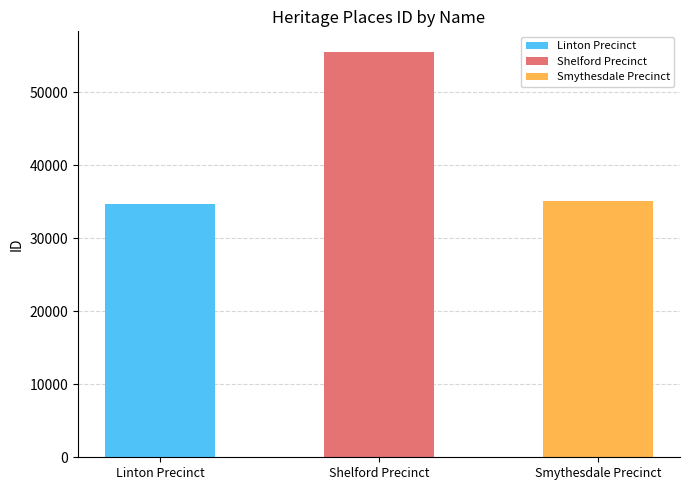

What is the value of the 3rd bar from the left?

35063